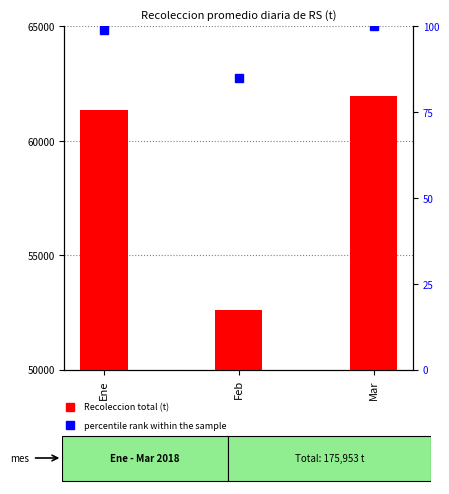

The Recoleccion total domiciliarios series shows 15792.0 at Feb. True or false?

False